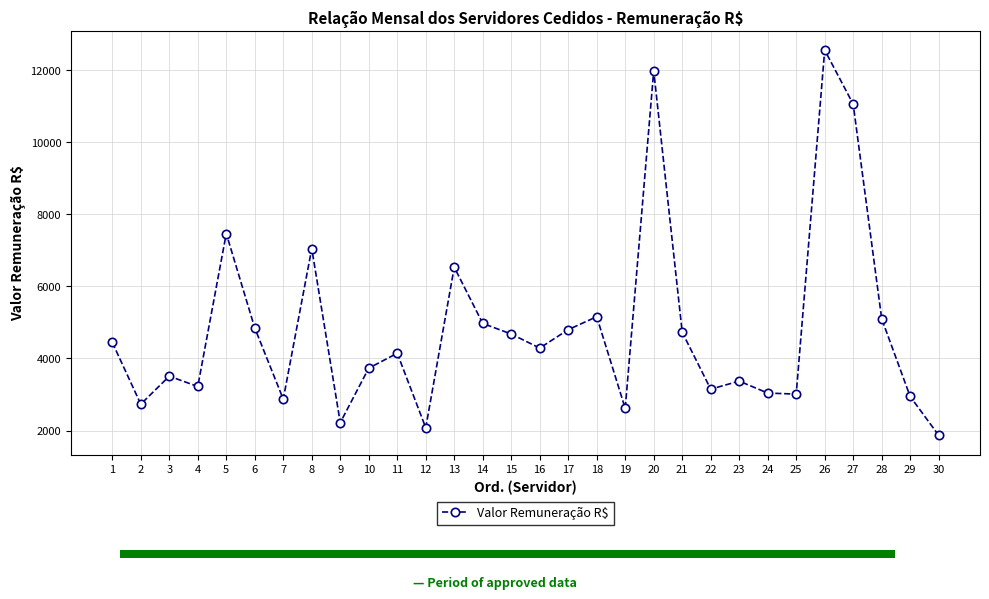

True or false: the data shows 4937.9 at 24.

False